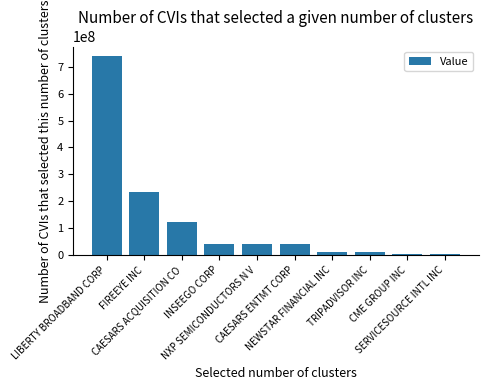

How many bars are there in total?

10